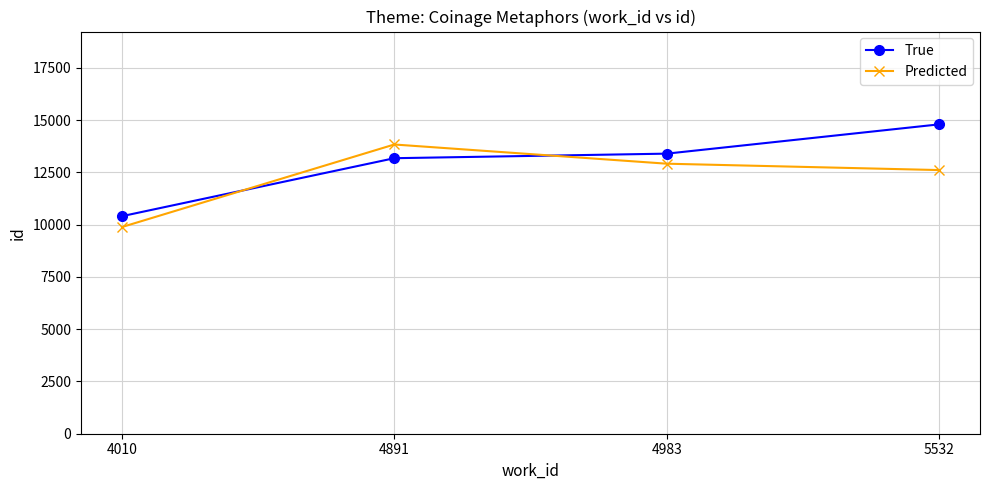

The Predicted series shows 2872.2 at 4891. True or false?

False